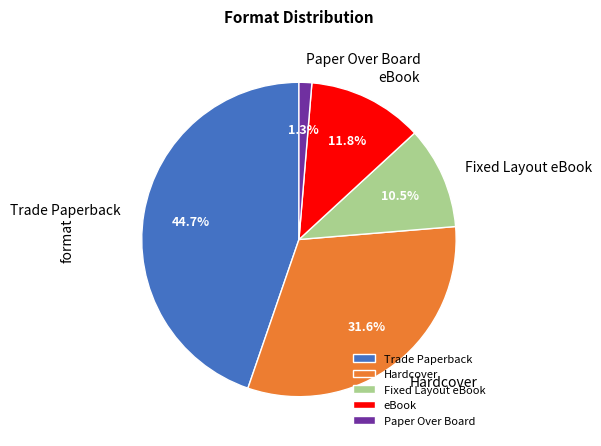

To the nearest percent, what is the average slice percentage?

20%